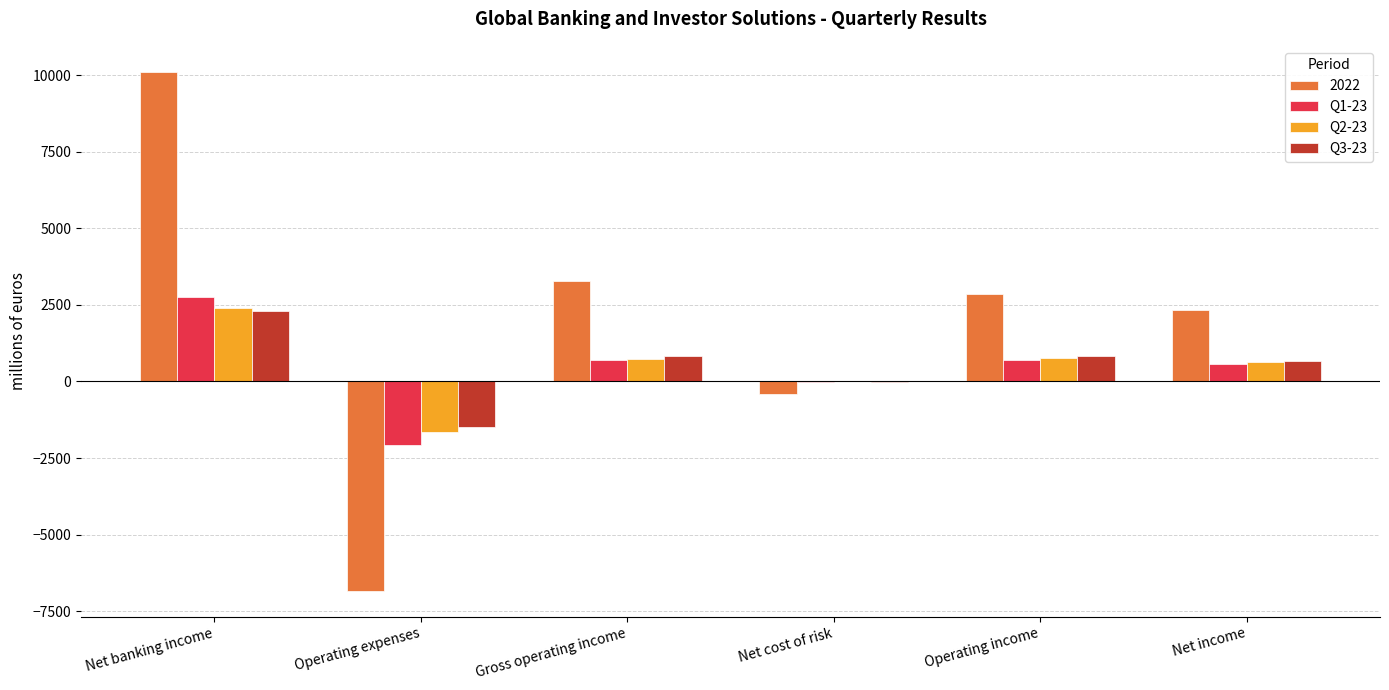

What is the sum of all Q3-23 values?

3117